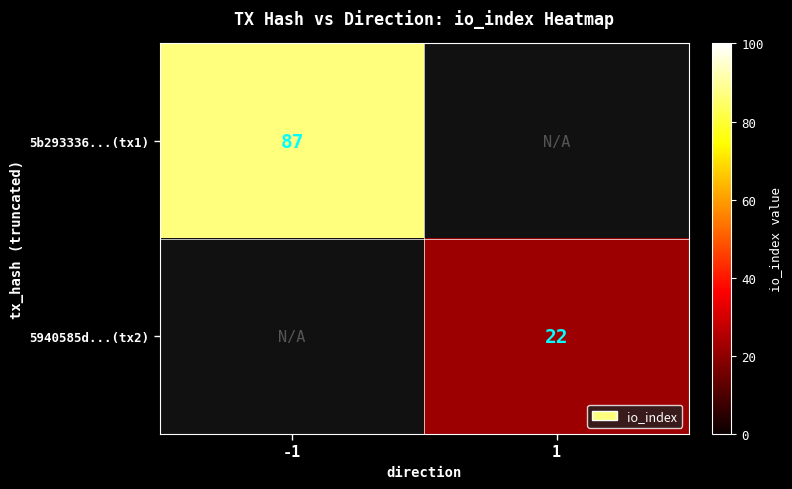

True or false: 5b293336...(tx1) has a value of 87 at -1.

True